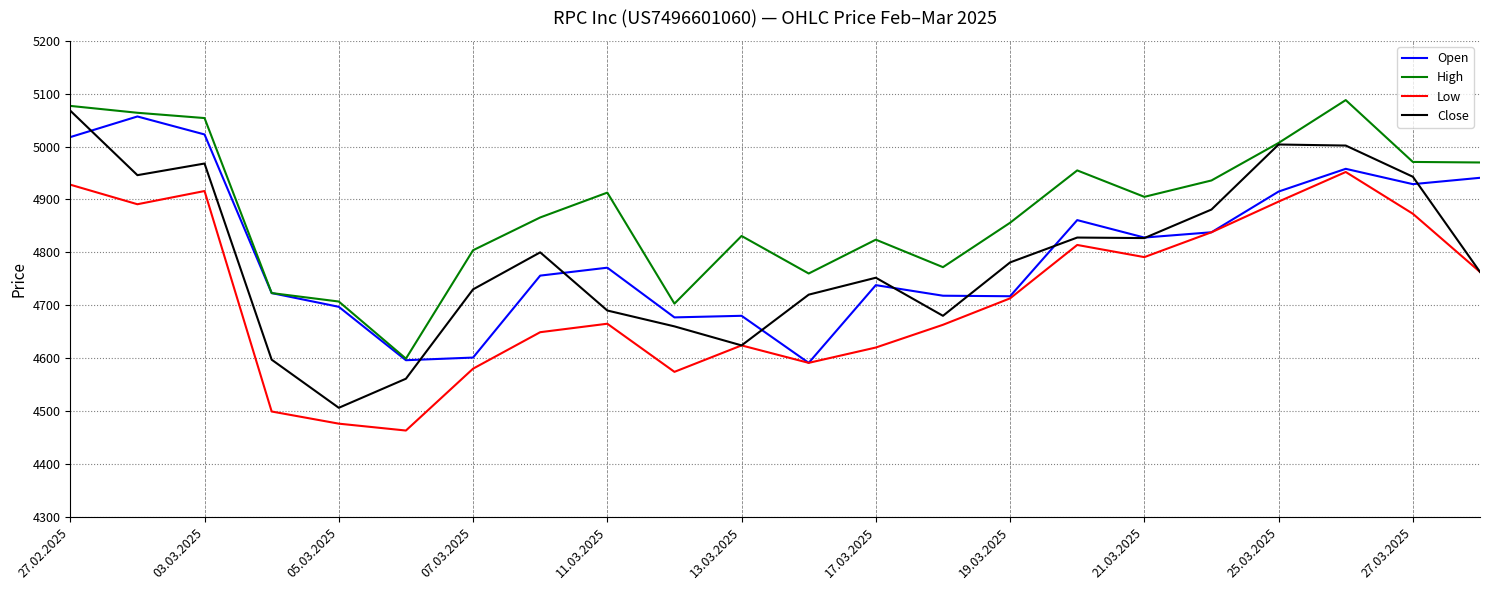

What is the maximum value for Close?

5068